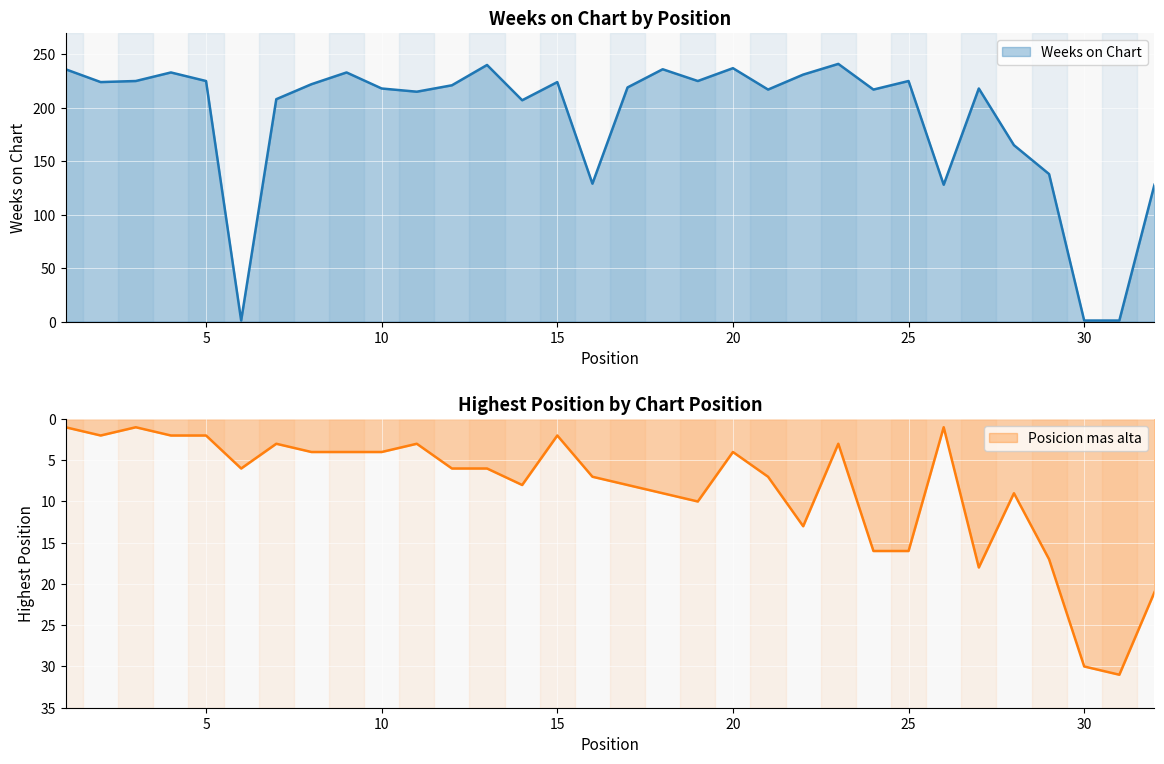

Between which two adjacent categories do Posicion mas alta and Weeks on Chart first intersect?

5 and 6